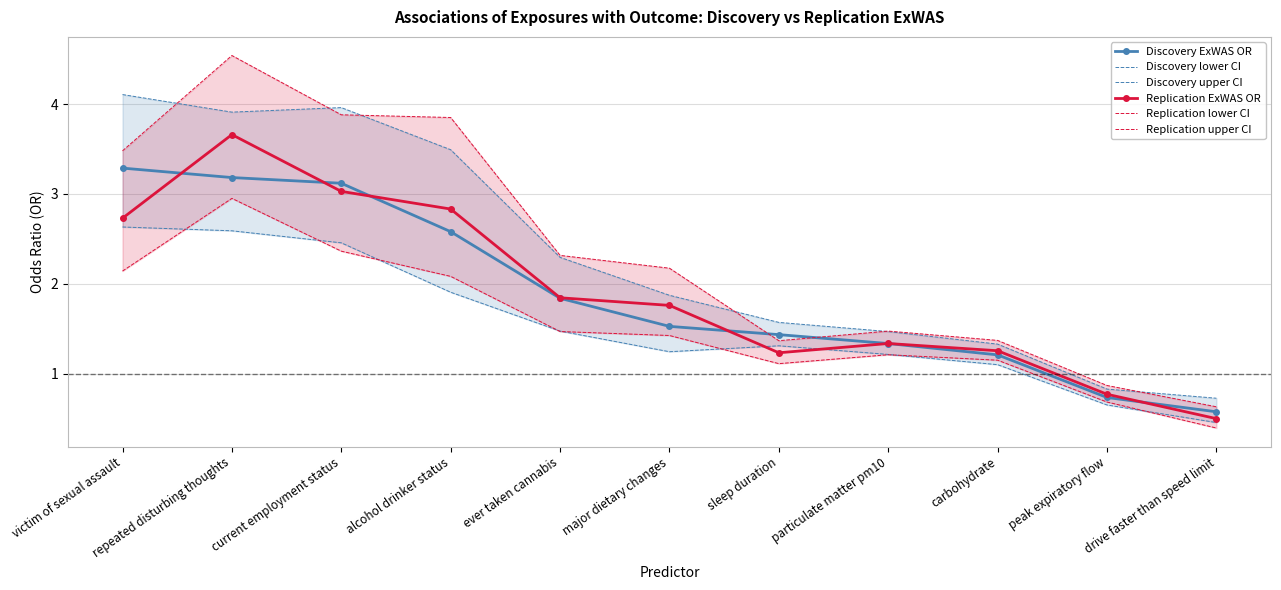

At which label is Replication ExWAS OR closest to 2?

ever taken cannabis